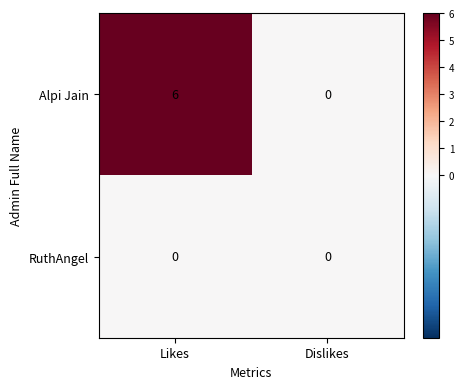

How many categories are shown in the chart?

2